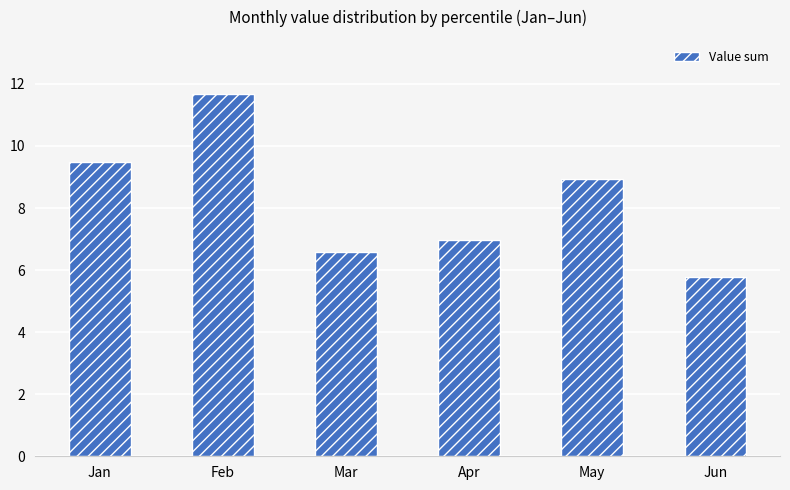

What is the change in value from Apr to May?

+2.0